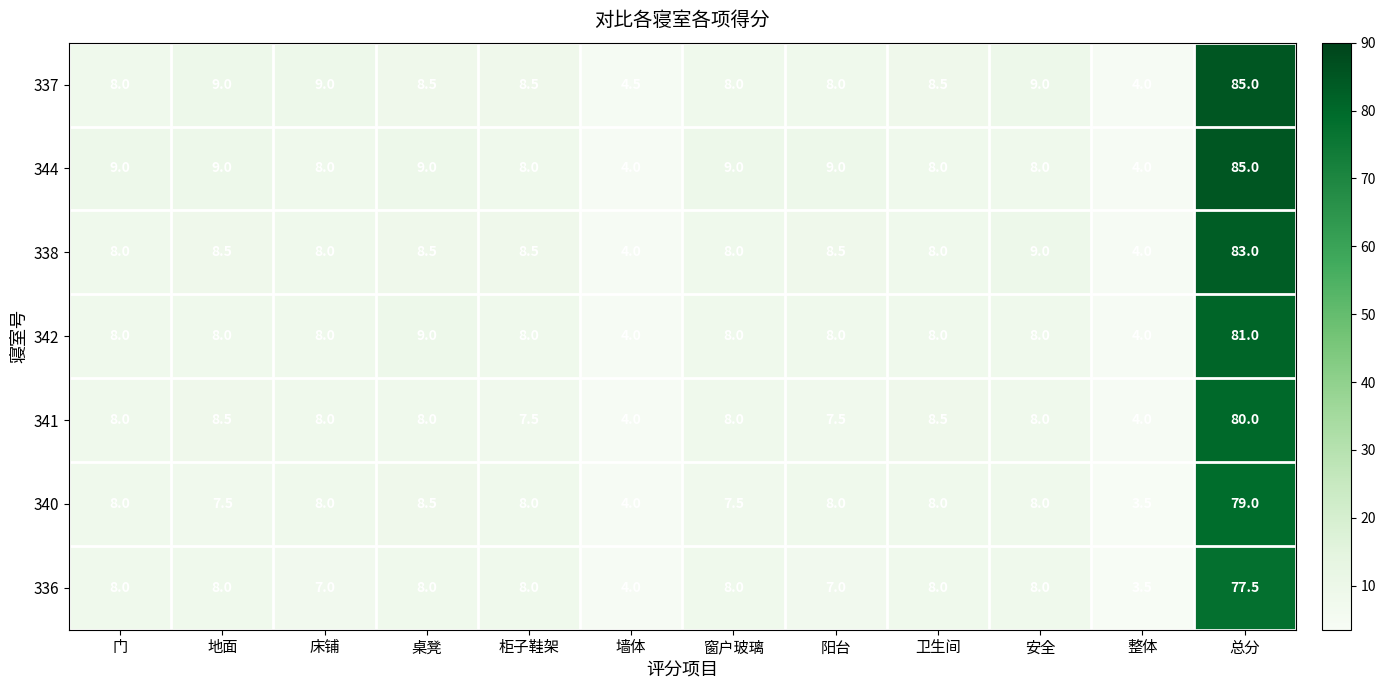

What is the total value across all series at 桌凳?

59.5